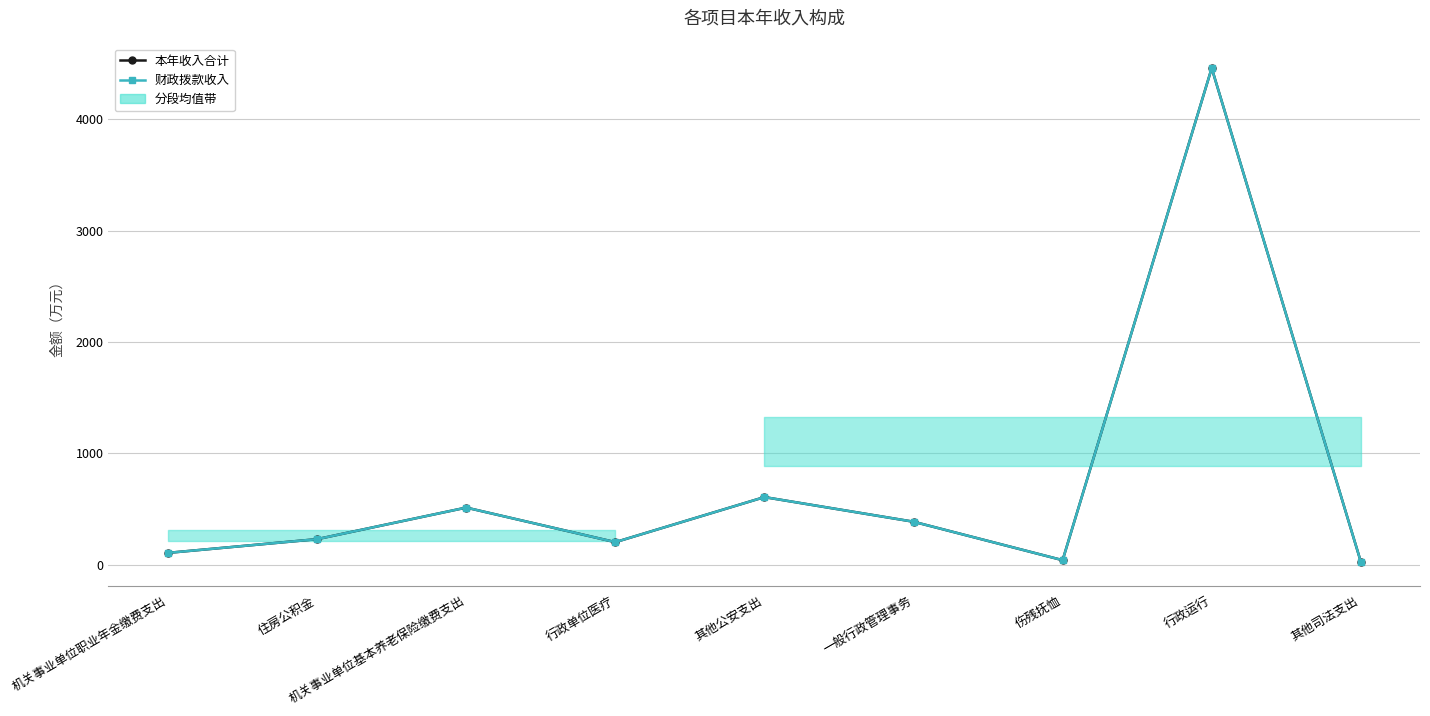

What are all the series names shown in the legend?

本年收入合计, 财政拨款收入